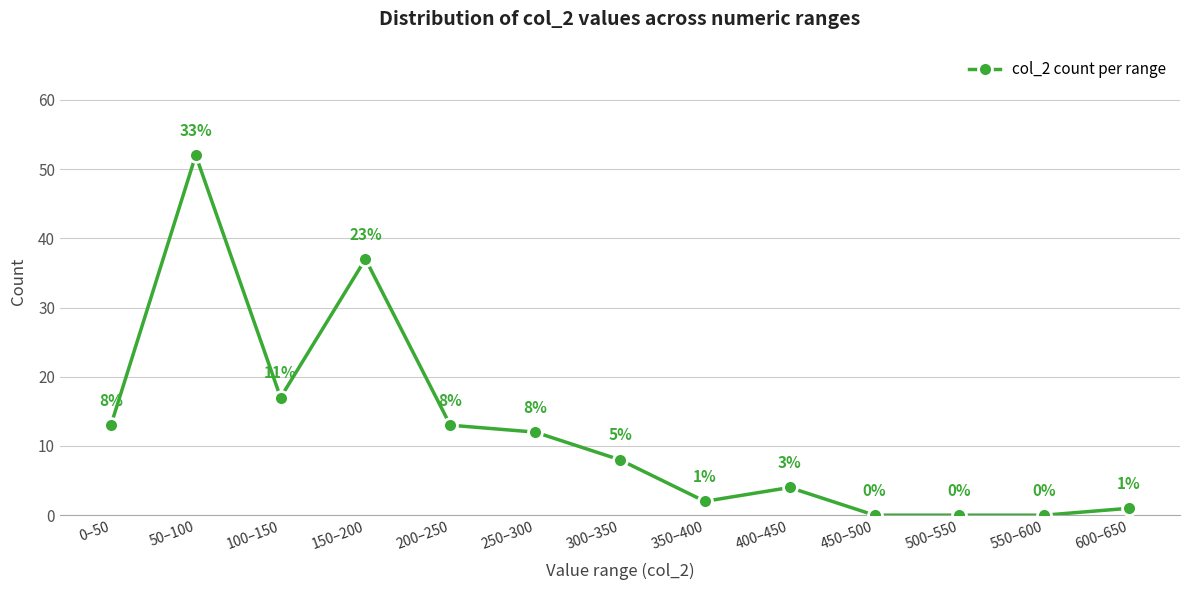

Which label corresponds to the largest value in the chart?

50–100